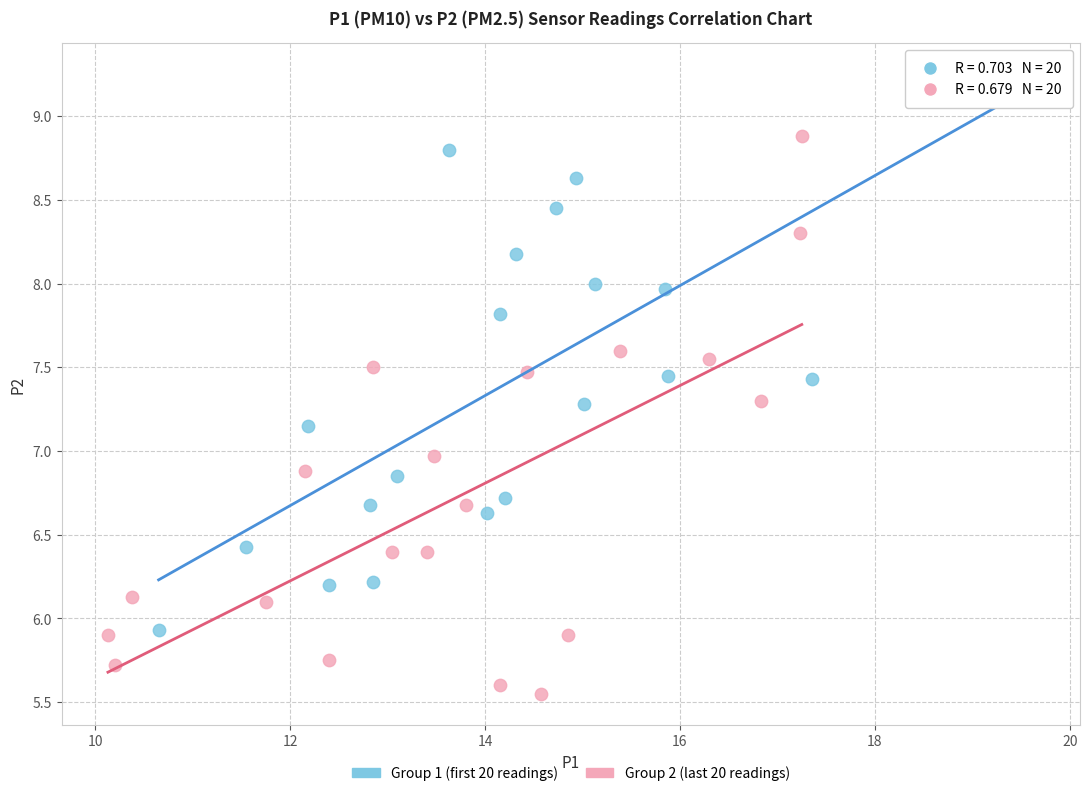

Which series reaches the minimum Y coordinate?

Group 2 (last 20 readings)